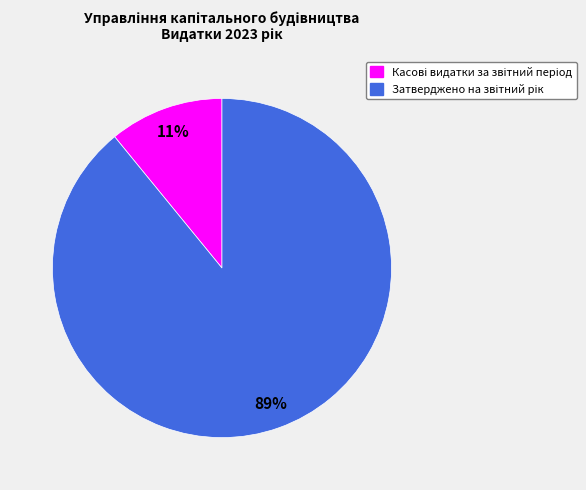

To the nearest percent, what is the difference between the largest and smallest slice percentages?

78%